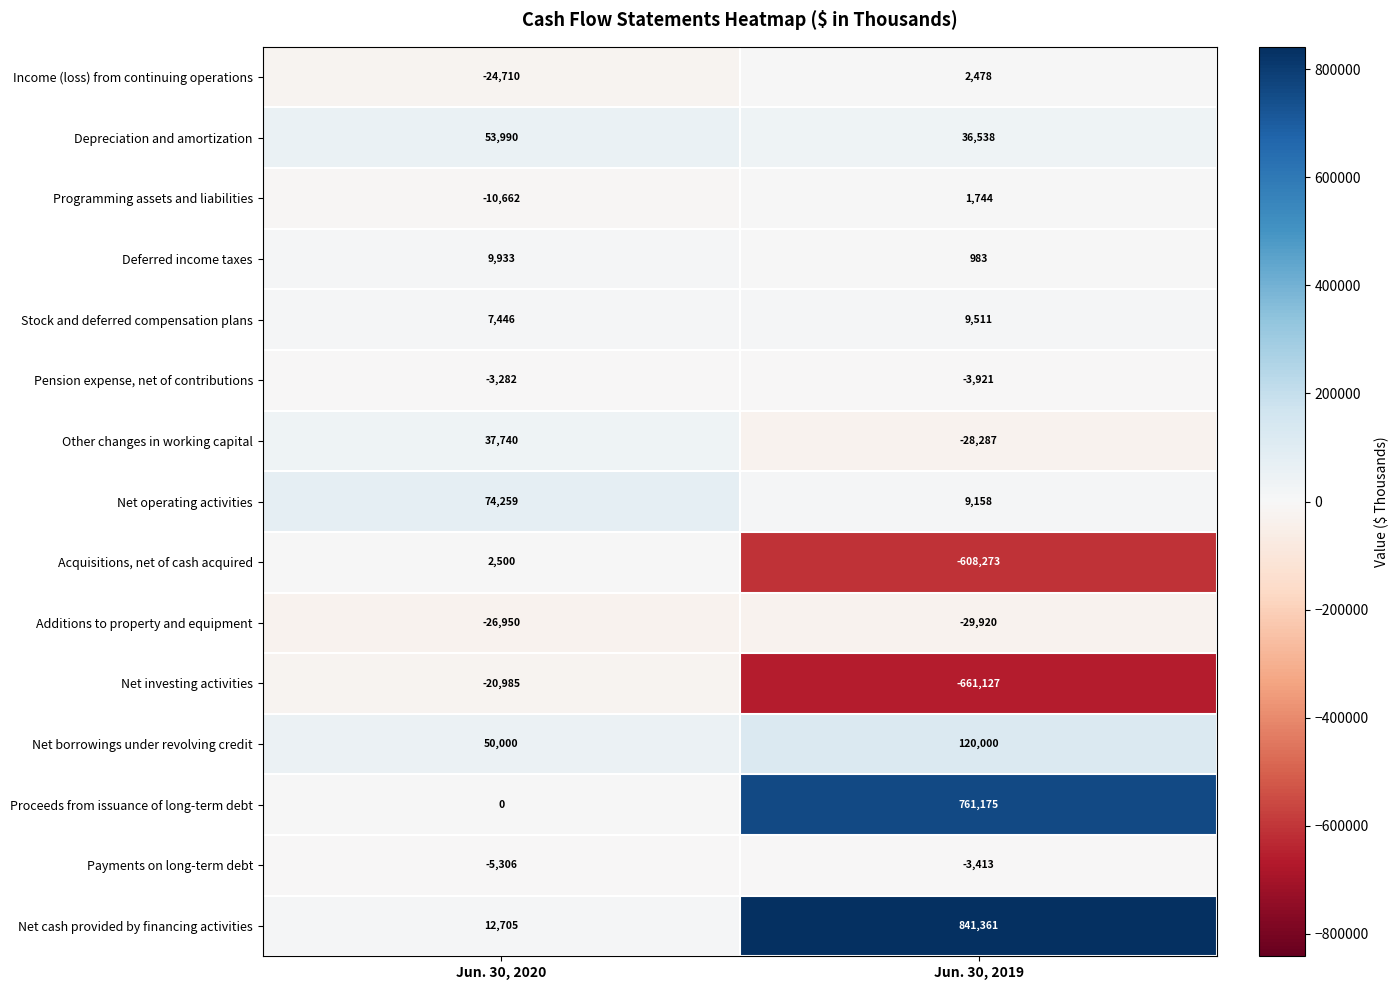

Which series has the largest total across all categories?

Net cash provided by financing activities